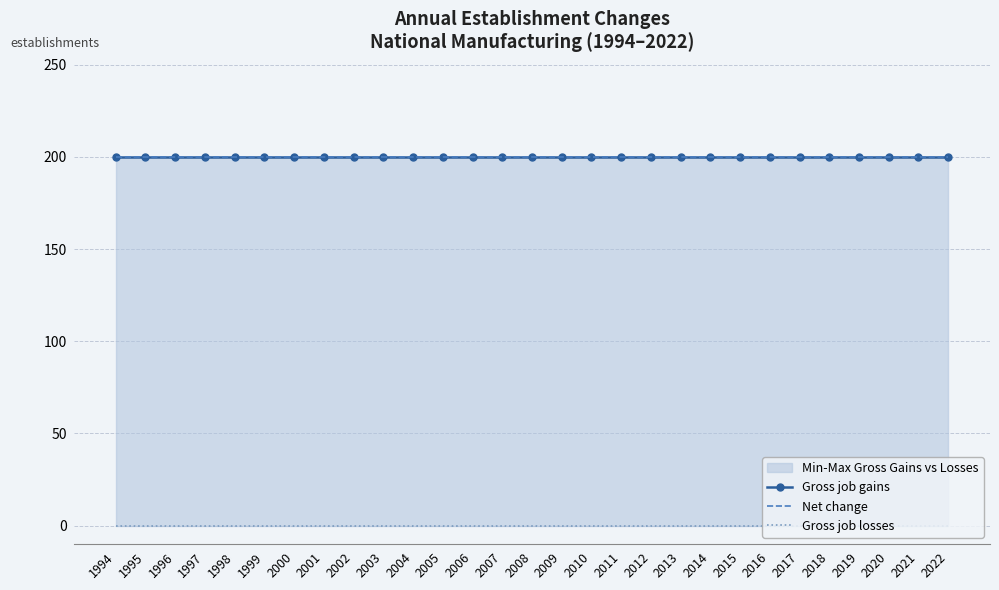

True or false: Gross job losses has a value of 0 at 2000.

True